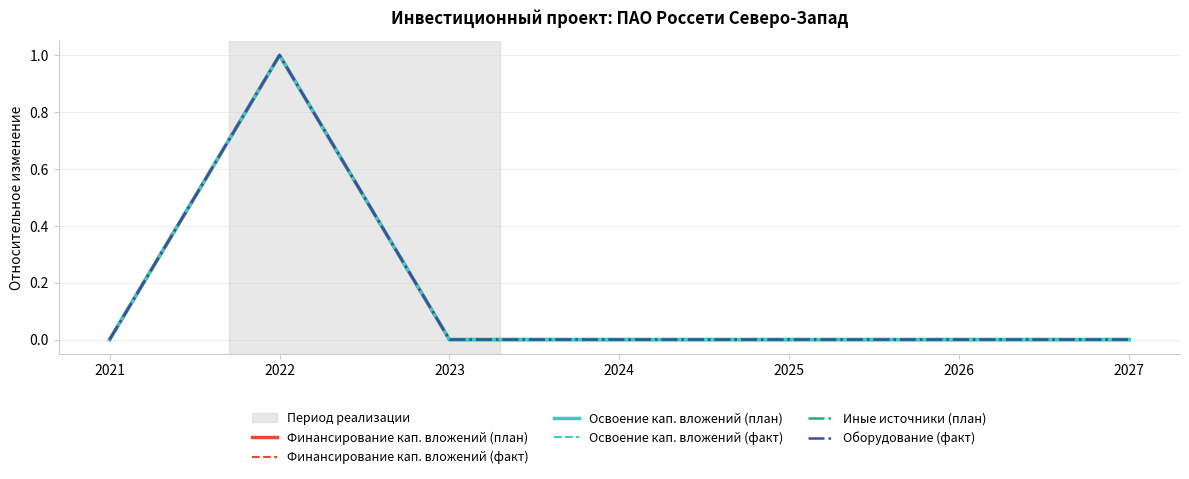

Is the value of Оборудование (факт) at 2022 greater than the value of Финансирование кап. вложений (факт) at 2026?

Yes